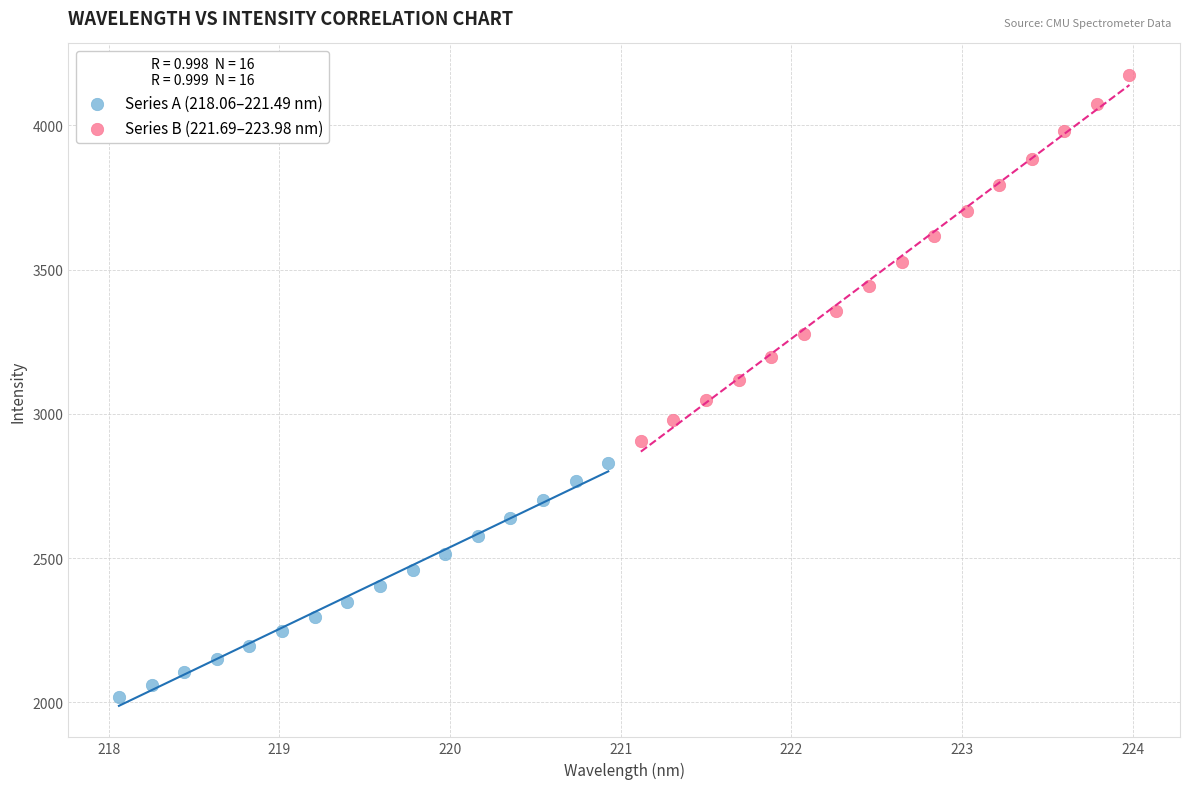

Which series has the widest spread of Y values?

Series B (221.69–223.98 nm)